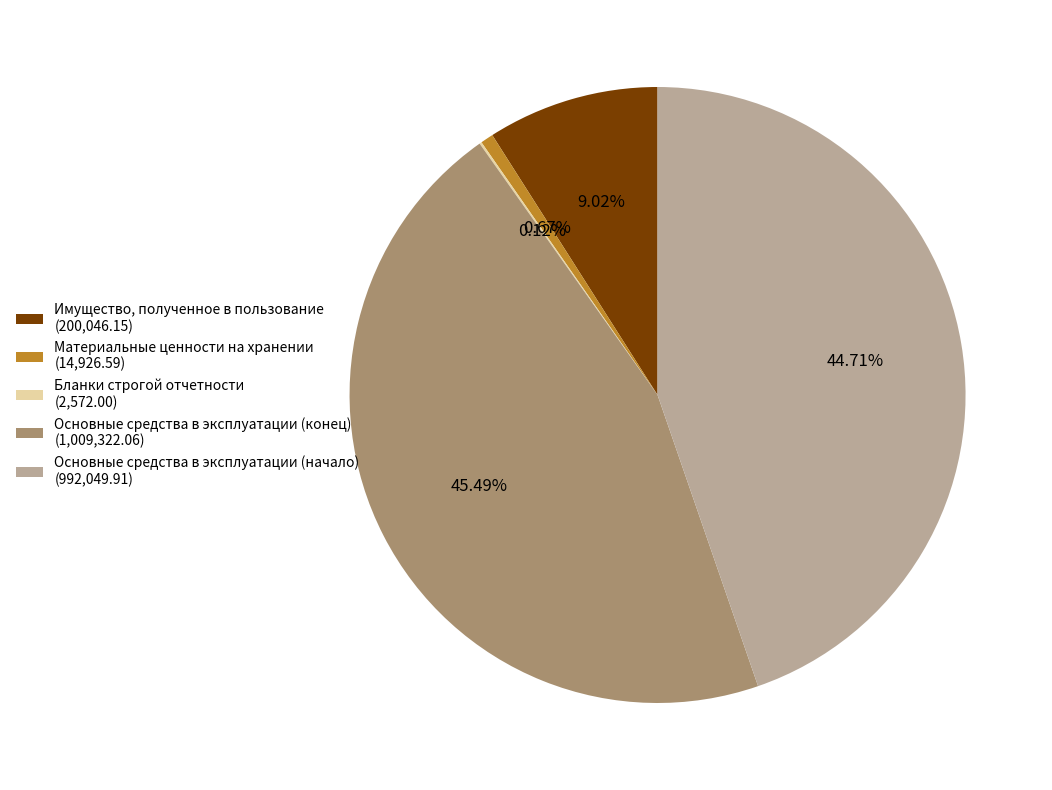

To the nearest percent, what is the difference between the Основные средства в эксплуатации (начало) and Имущество, полученное в пользование slice percentages?

36%